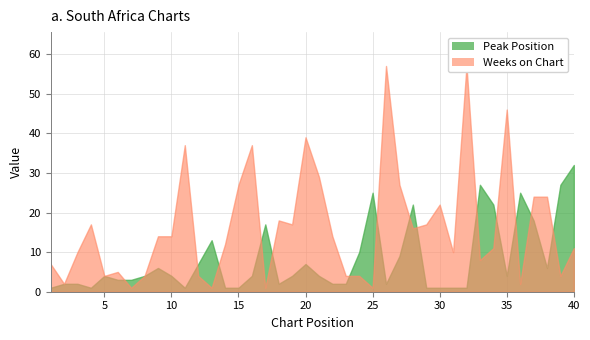

Reading left to right, what are all the values shown in this chart?

Peak Position: 1=1	2=2	3=2	4=1	5=4	6=3	7=3	8=4	9=6	10=4	11=1	12=7	13=13	14=1	15=1	16=4	17=17	18=2	19=4	20=7	21=4	22=2	23=2	24=10	25=25	26=2	27=9	28=22	29=1	30=1	31=1	32=1	33=27	34=22	35=4	36=25	37=18	38=6	39=27	40=32
Weeks on Chart: 1=7	2=2	3=10	4=17	5=4	6=5	7=1	8=4	9=14	10=14	11=37	12=4	13=1	14=12	15=27	16=37	17=1	18=18	19=17	20=39	21=29	22=14	23=4	24=4	25=1	26=57	27=27	28=16	29=17	30=22	31=10	32=57	33=8	34=11	35=46	36=2	37=24	38=24	39=4	40=11